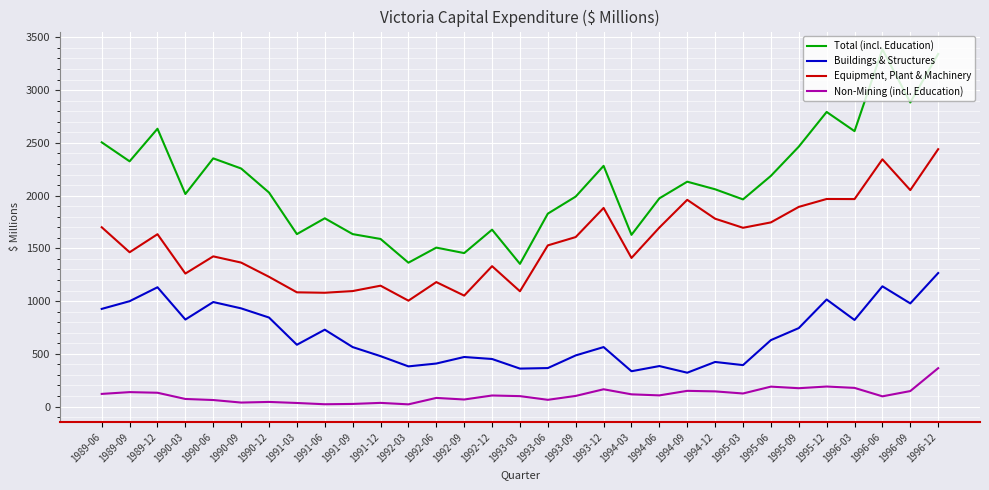

How many interior local valleys does the Total (incl. Education) series have?

10